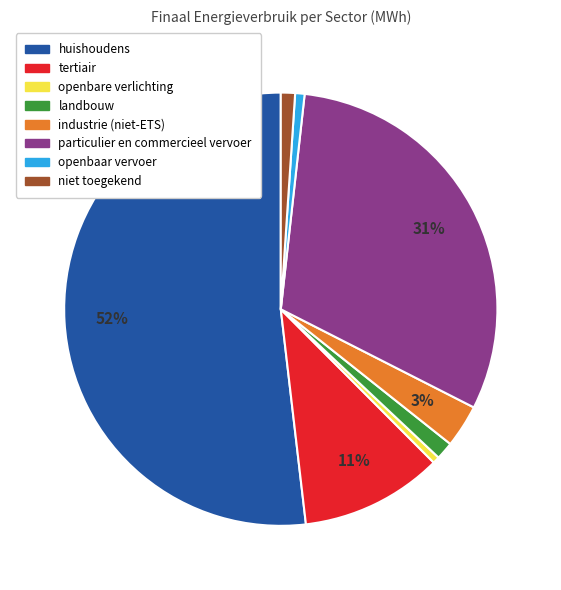

Which slice is the largest?

huishoudens